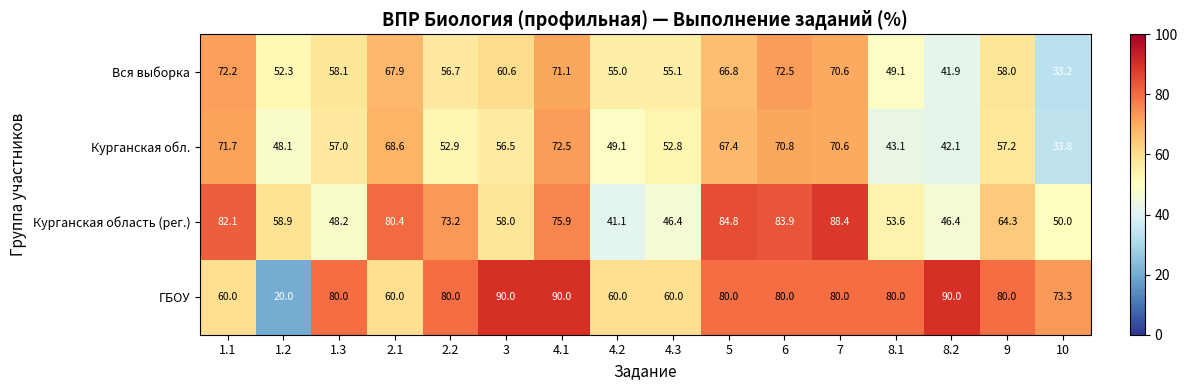

Is it true that Вся выборка equals 23.8 at 4.3?

False